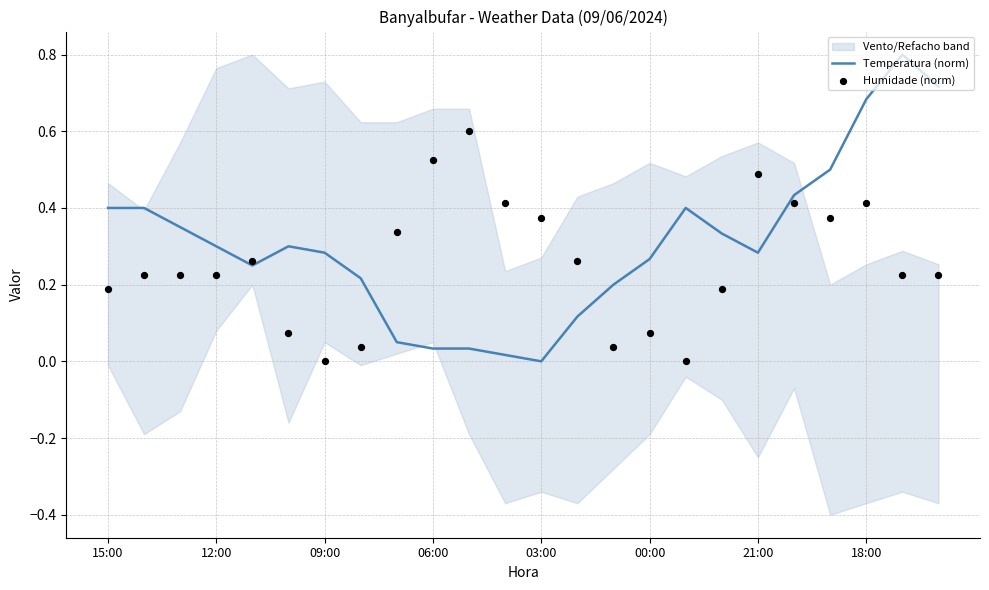

What is the highest value of the Temperatura (norm) series?

0.8